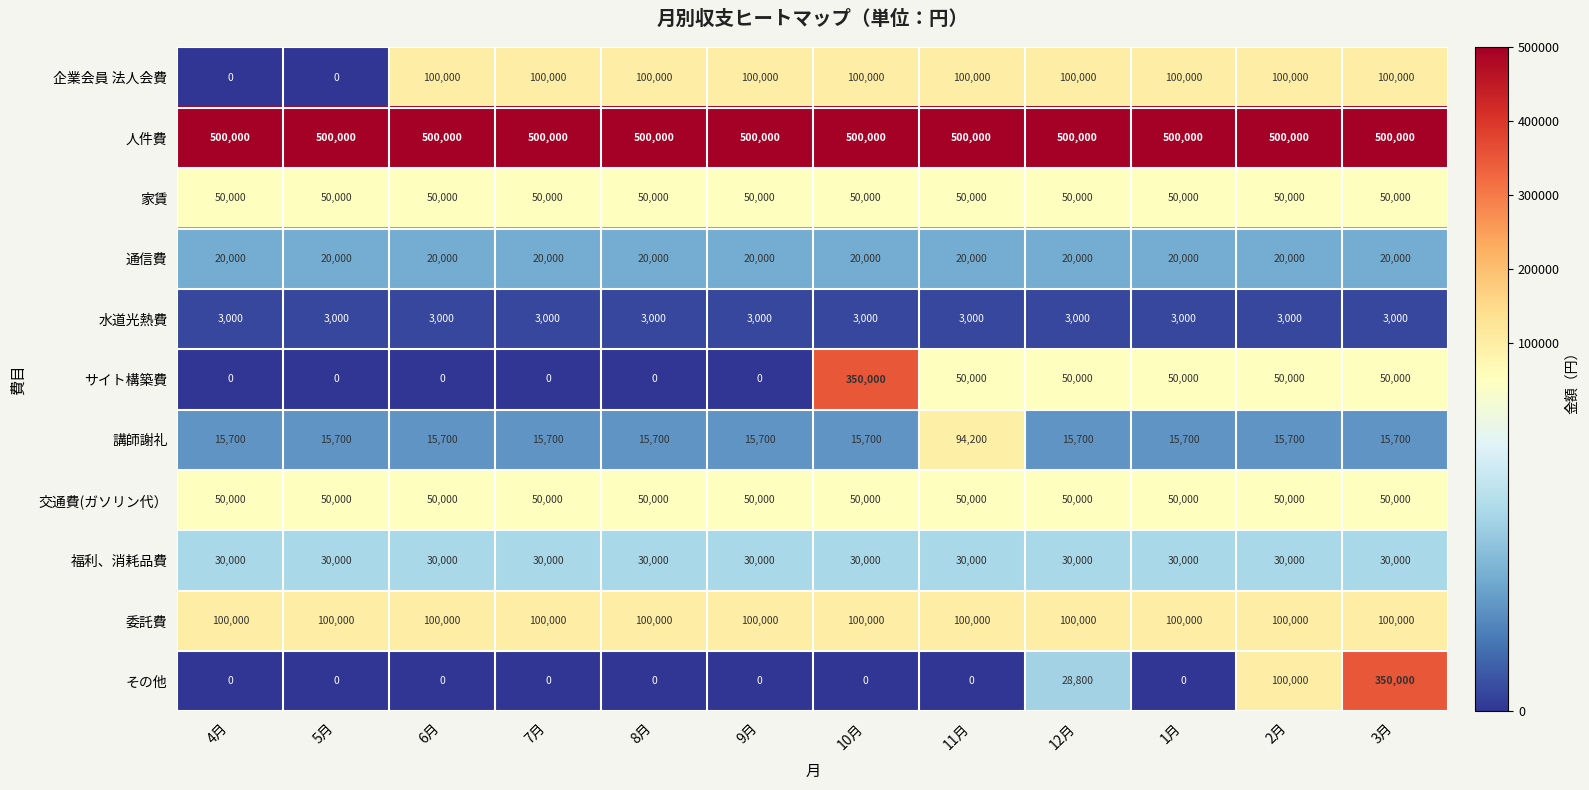

How many distinct data groups are displayed?

11